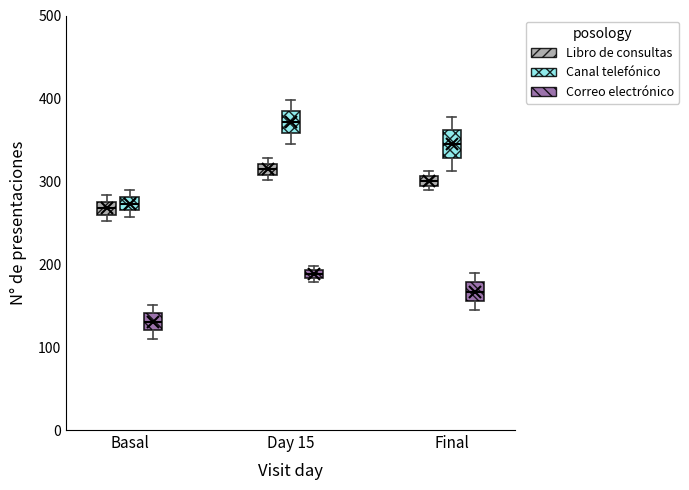

Which box's median line is the highest?

Day 15 (Canal telefónico)